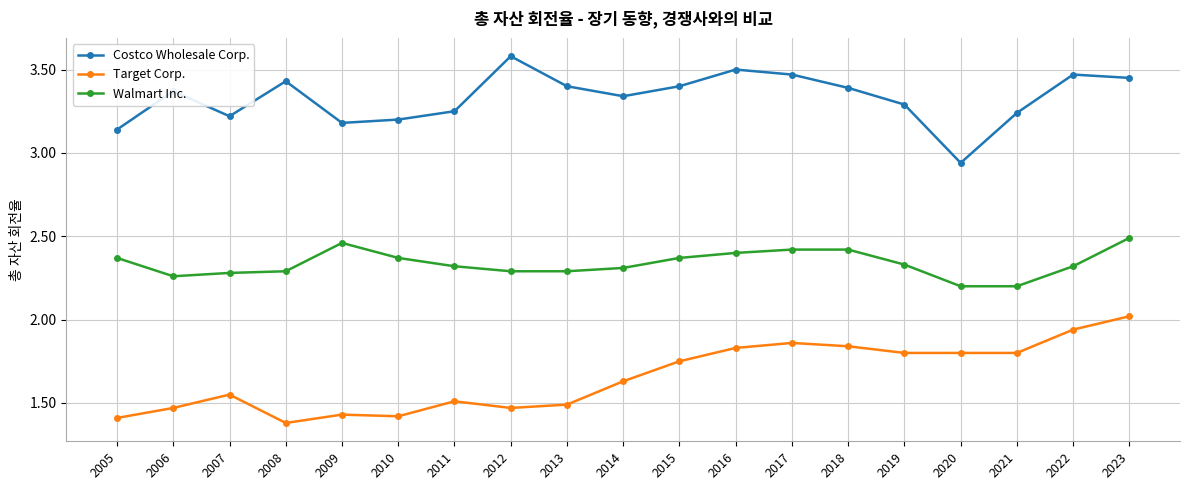

What is the difference between the highest and lowest values at 2007?

1.7